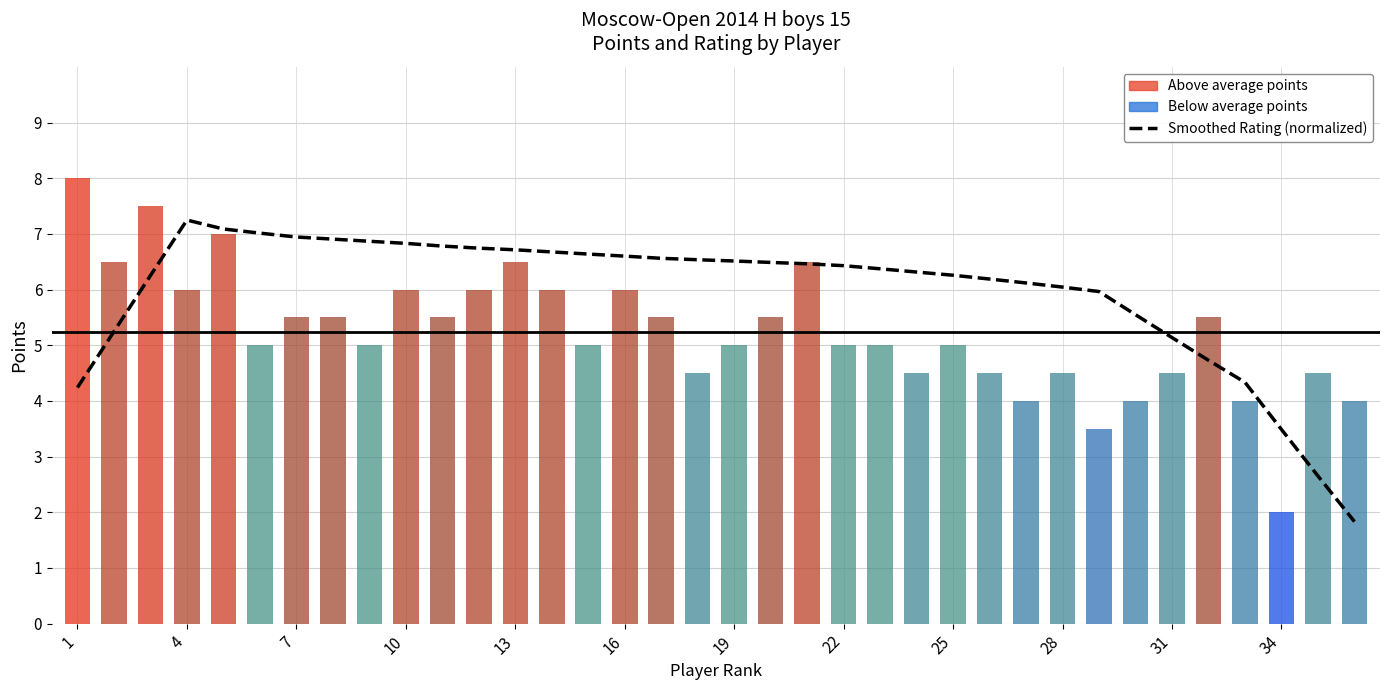

Reading left to right, extract all data points from this chart.

Smoothed Rating (normalized): 4.2	5.2	6.3	7.2	7.1	7.0	6.9	6.9	6.9	6.8	6.8	6.7	6.7	6.7	6.6	6.6	6.6	6.5	6.5	6.5	6.5	6.4	6.4	6.3	6.3	6.2	6.1	6.0	6.0	5.5	5.1	4.7	4.3	3.5	2.7	1.8
Points per Player: 8.0	6.5	7.5	6.0	7.0	5.0	5.5	5.5	5.0	6.0	5.5	6.0	6.5	6.0	5.0	6.0	5.5	4.5	5.0	5.5	6.5	5.0	5.0	4.5	5.0	4.5	4.0	4.5	3.5	4.0	4.5	5.5	4.0	2.0	4.5	4.0